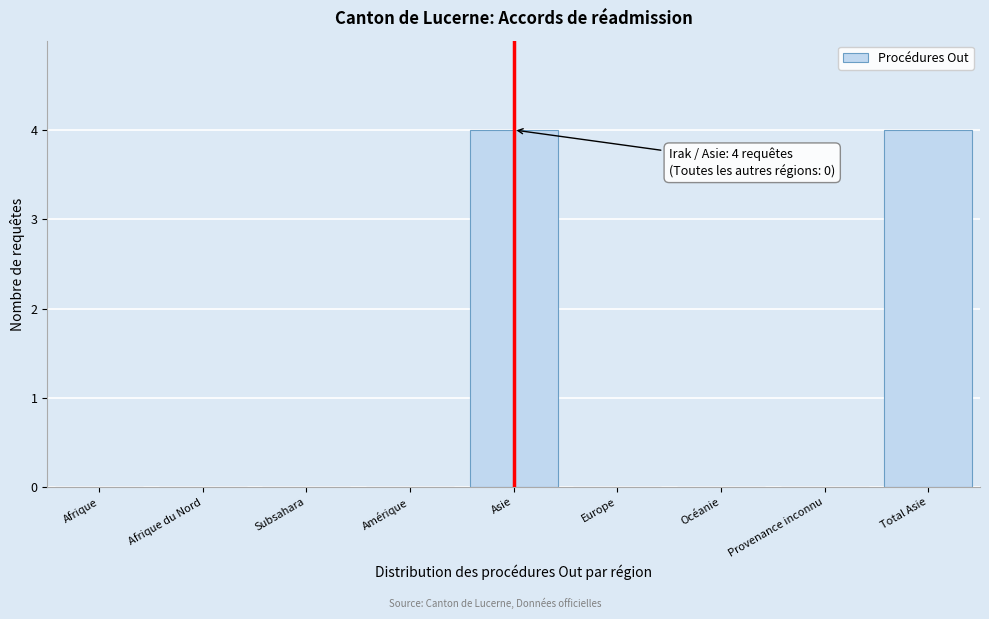

Reading left to right, transcribe all the data shown in this chart.

Afrique=0	Afrique du Nord=0	Subsahara=0	Amérique=0	Asie=4	Europe=0	Océanie=0	Provenance inconnu=0	Total Asie=4